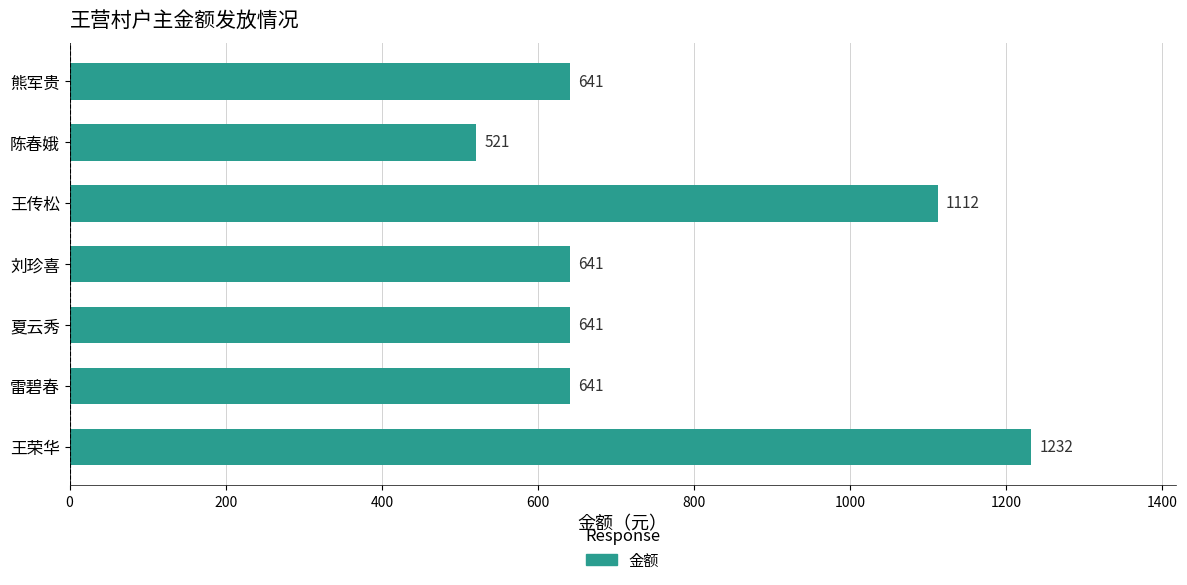

The chart shows a value of 927 at 陈春娥. True or false?

False